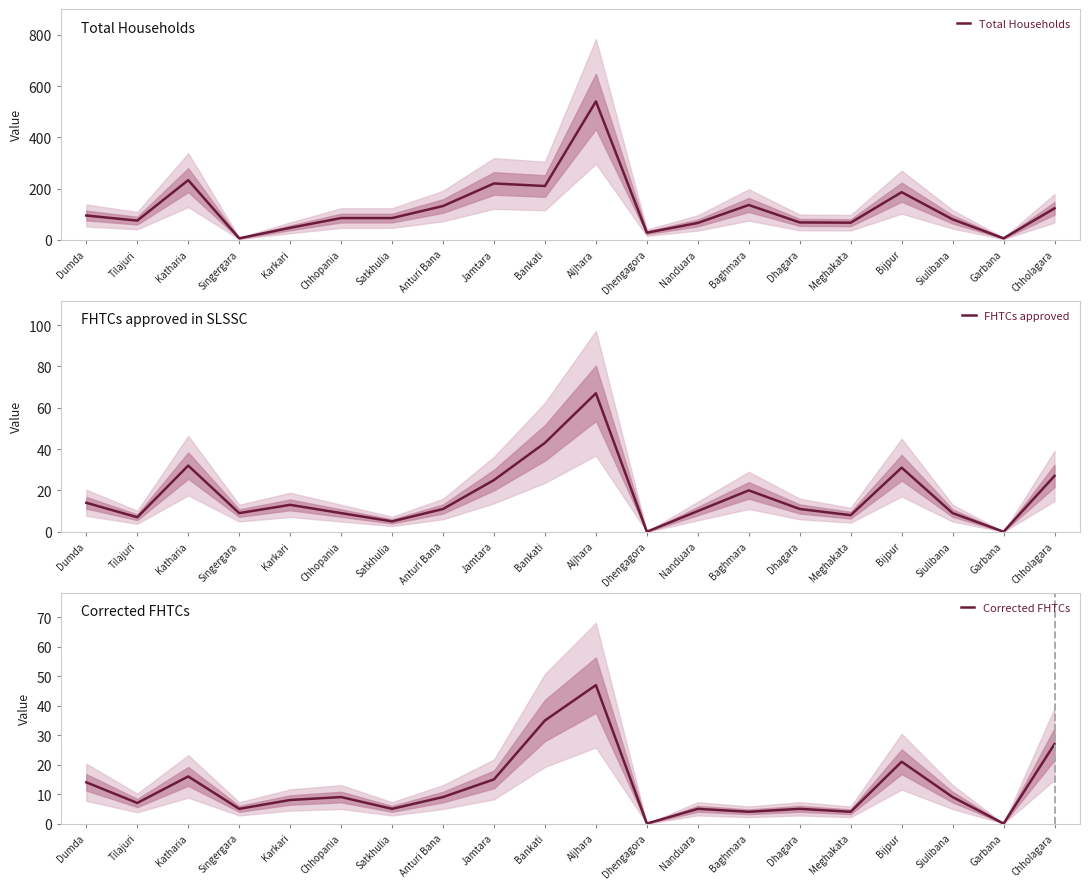

What is the average value of the Total Households series?

124